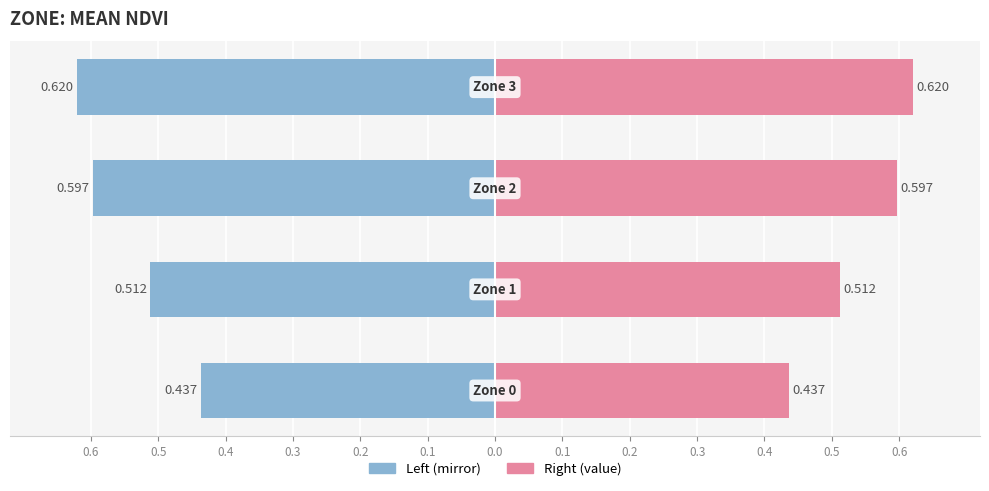

How many bars are there in total?

8